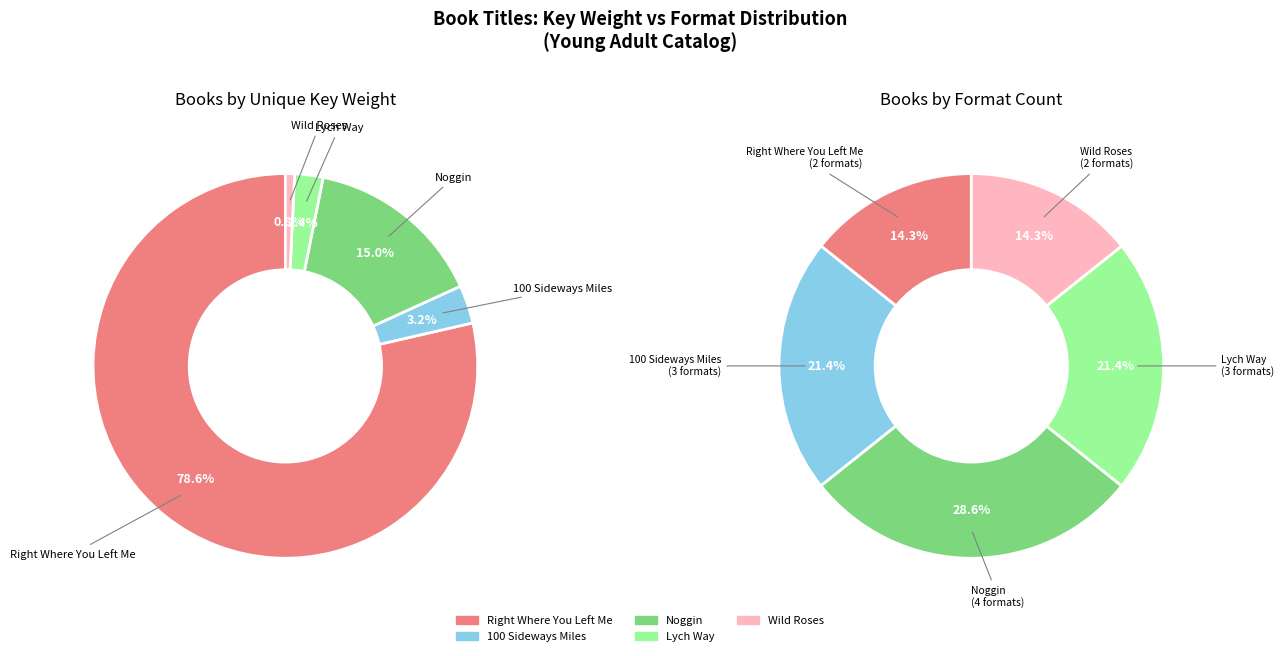

What is the largest slice in the pie chart?

Noggin